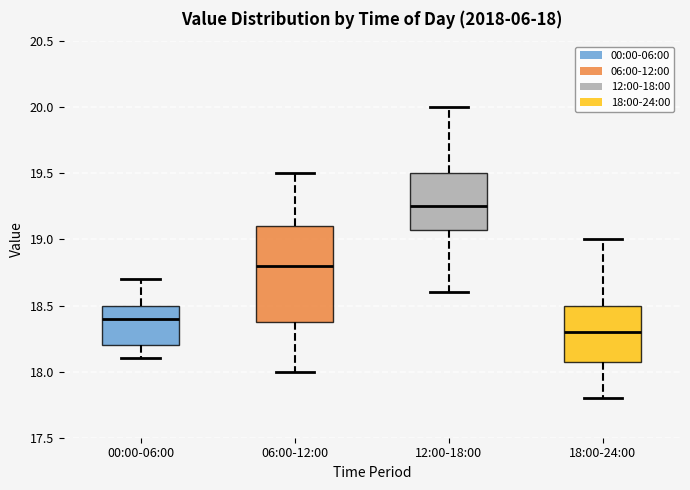

Which box is the tallest, from its lower edge to its upper edge?

06:00-12:00